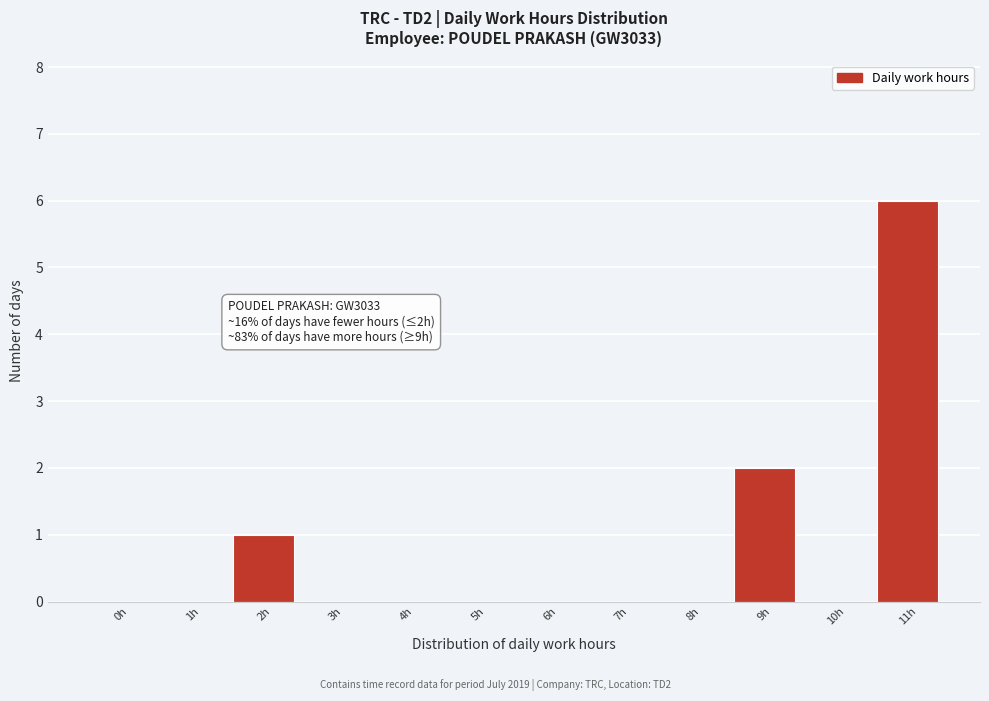

Reading left to right, extract all data points from this chart.

0h=0	1h=0	2h=1	3h=0	4h=0	5h=0	6h=0	7h=0	8h=0	9h=2	10h=0	11h=6